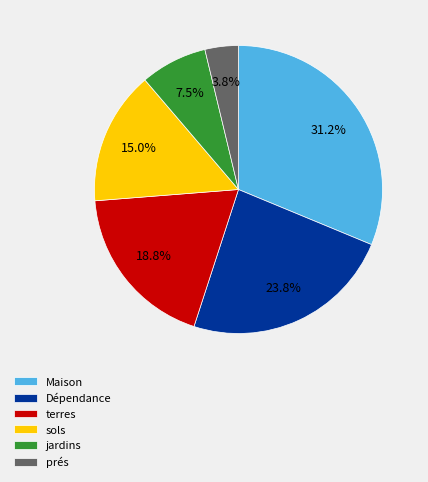

Does prés account for over 50% of the chart?

No